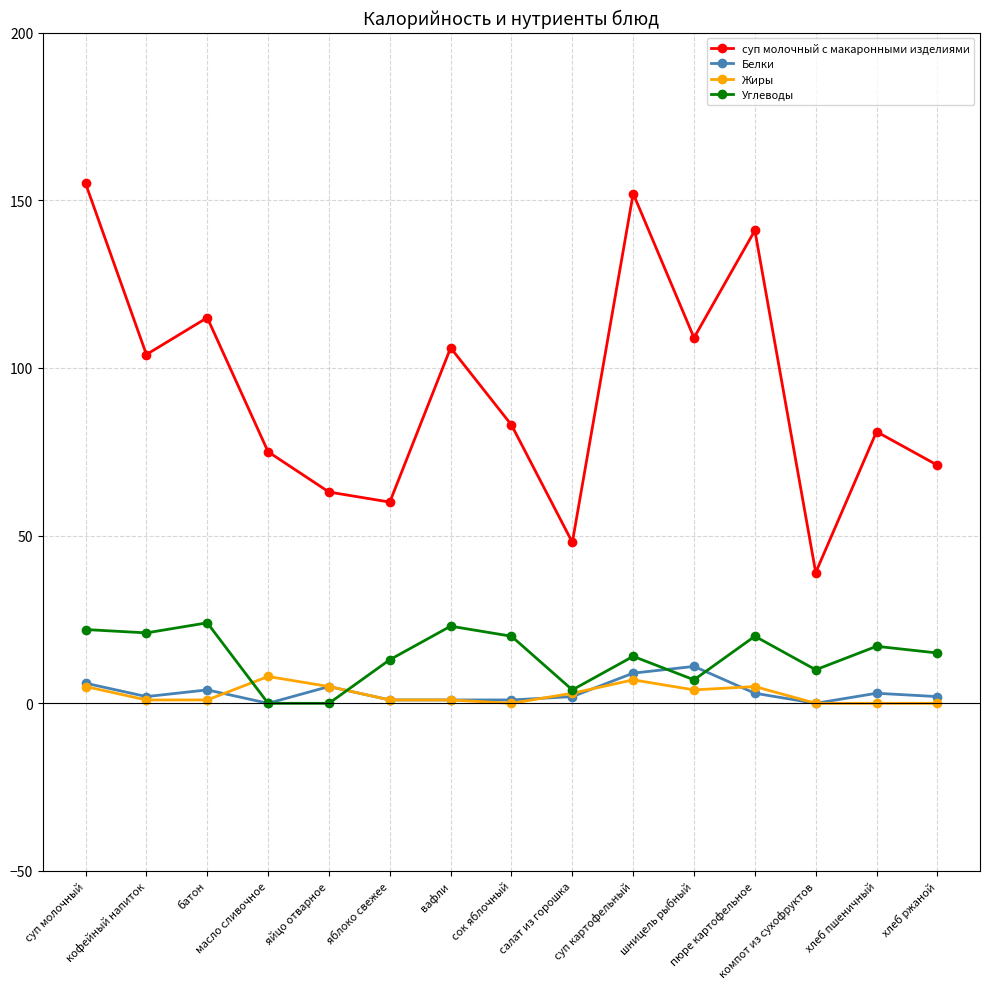

Count the number of categories in the chart.

15